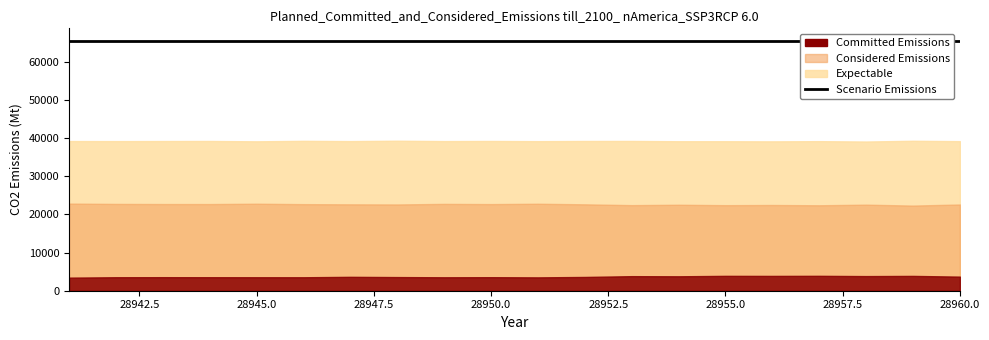

What is the average value of the Expectable series?

39240